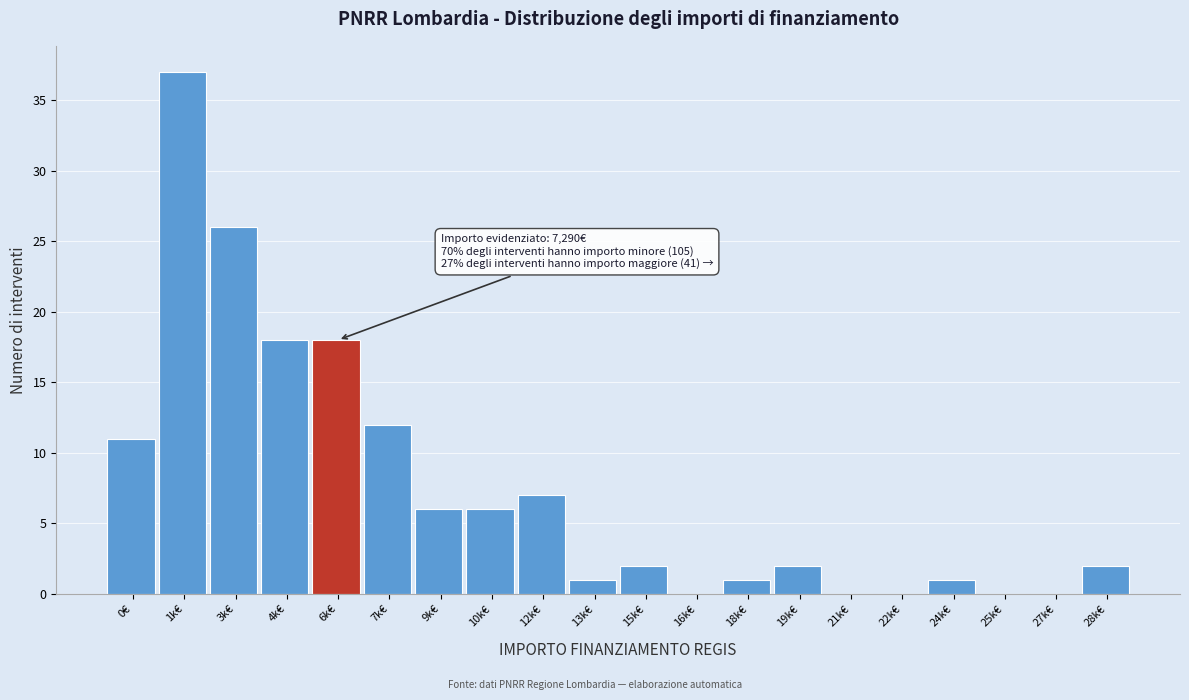

Reading left to right, list all the values displayed in this chart.

0€=11	1k€=37	3k€=26	4k€=18	6k€=18	7k€=12	9k€=6	10k€=6	12k€=7	13k€=1	15k€=2	16k€=0	18k€=1	19k€=2	21k€=0	22k€=0	24k€=1	25k€=0	27k€=0	28k€=2